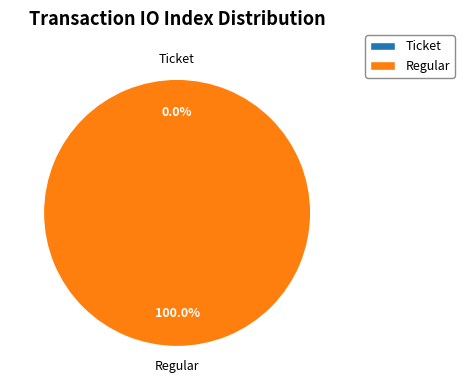

What is the total percentage of Regular (io_index=7) and Ticket (io_index=0)?

100.0%